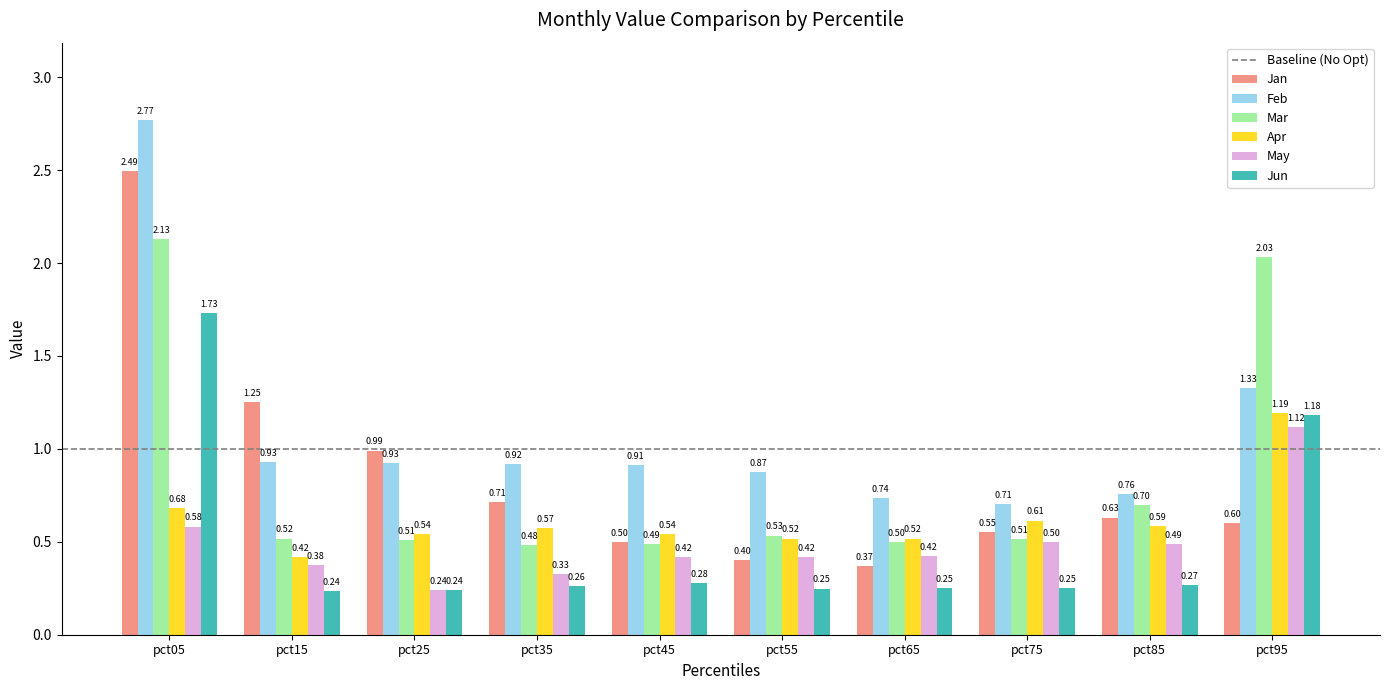

At pct55, list the series in order from smallest to largest.

Jun, Jan, May, Apr, Mar, Feb